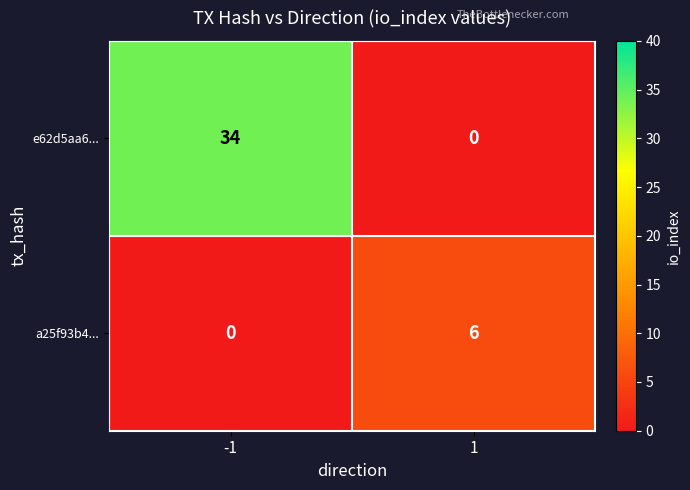

Which series has the widest spread of values?

e62d5aa6...